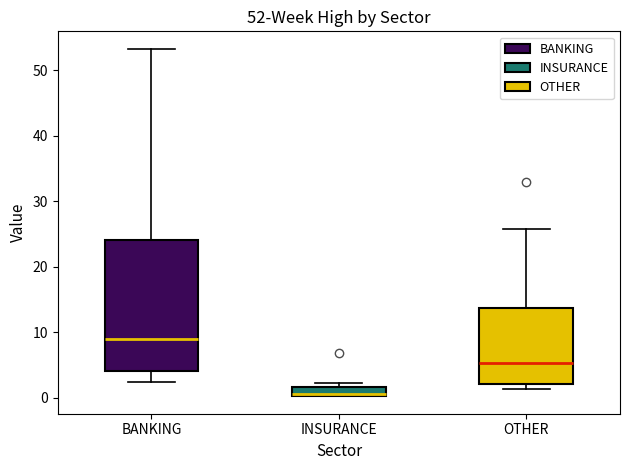

Which box has the highest median line?

BANKING